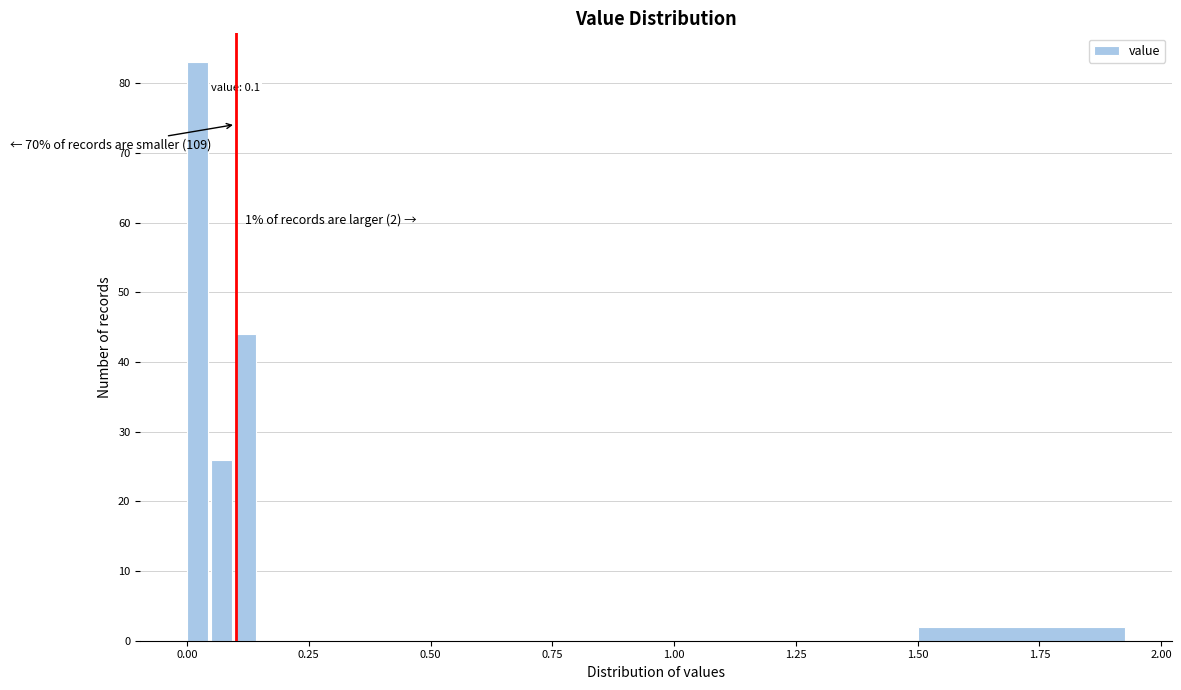

Read against the x-axis, roughly where is the centre of the tallest bar?

0.00